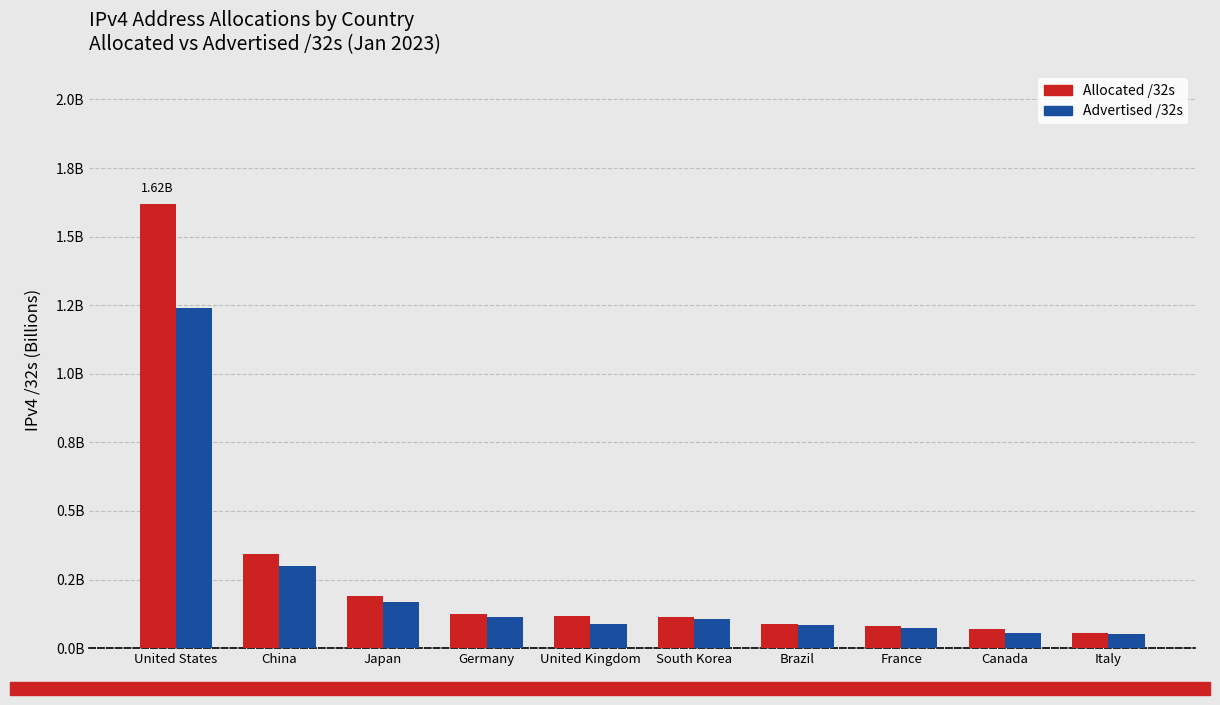

Between Brazil and United States, which is larger?

United States